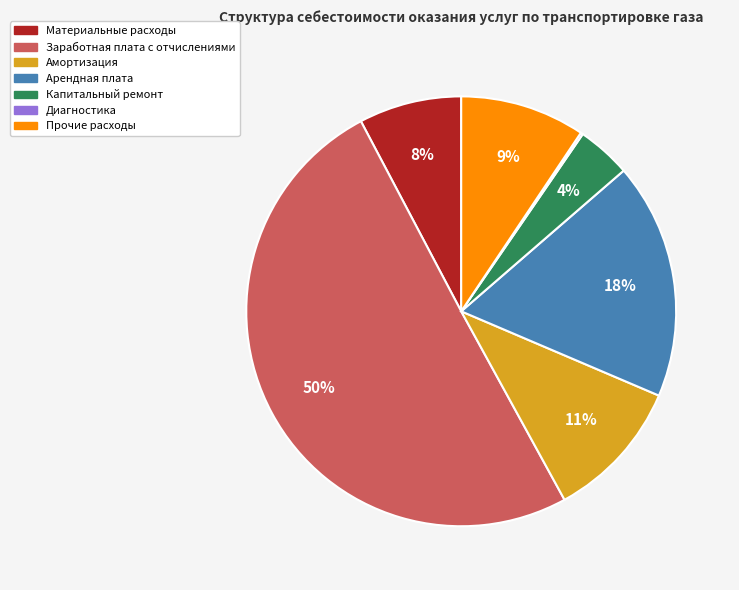

To the nearest percent, what percentage of the pie is Капитальный ремонт?

4%